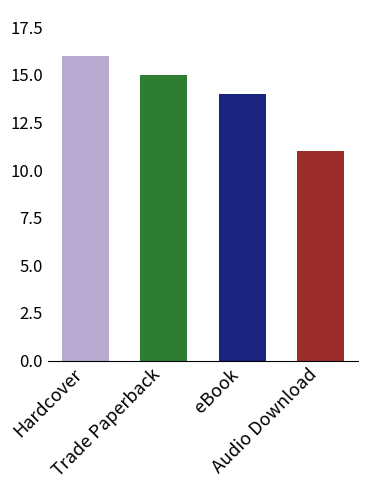

List the labels in order of value, smallest first.

Audio Download, eBook, Trade Paperback, Hardcover